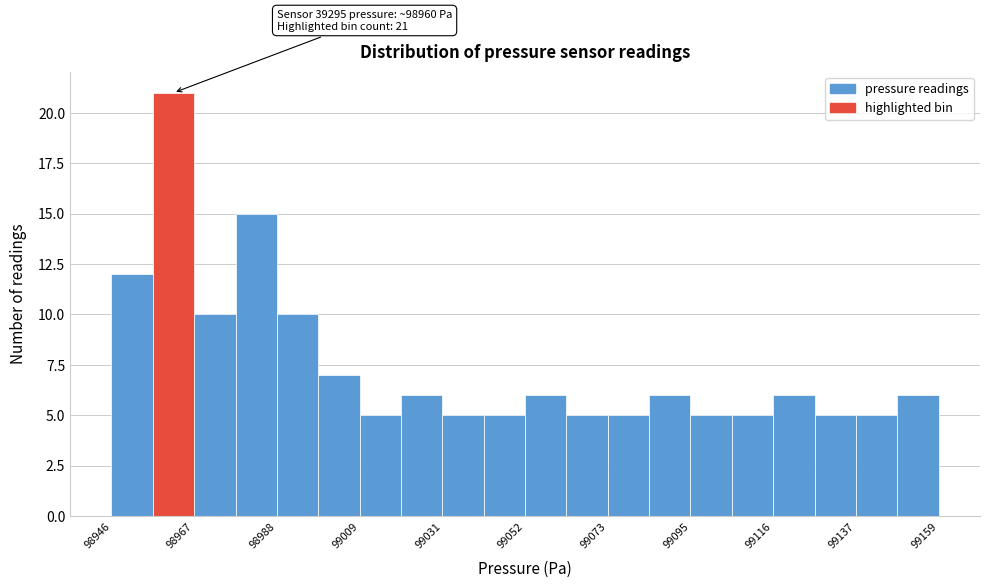

Around what value on the x-axis is the tallest bar? Give the approximate position of its centre, as read against the axis.

98960